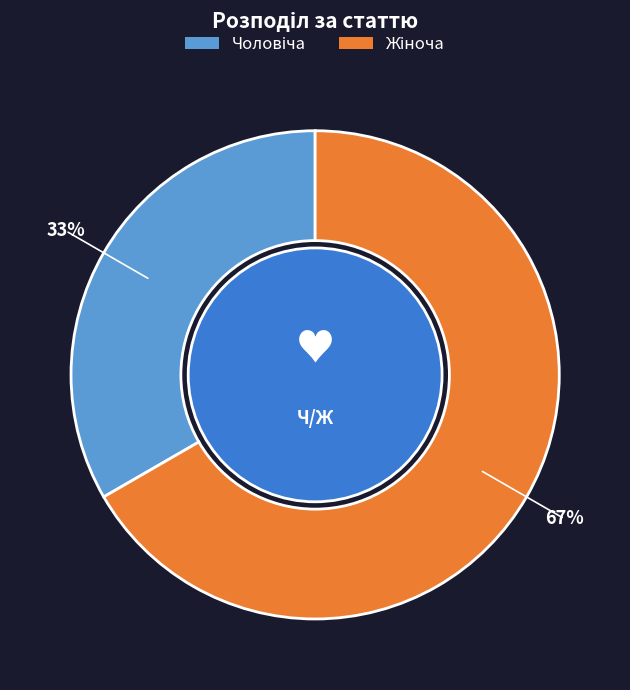

To the nearest percent, what is the average slice percentage?

50%